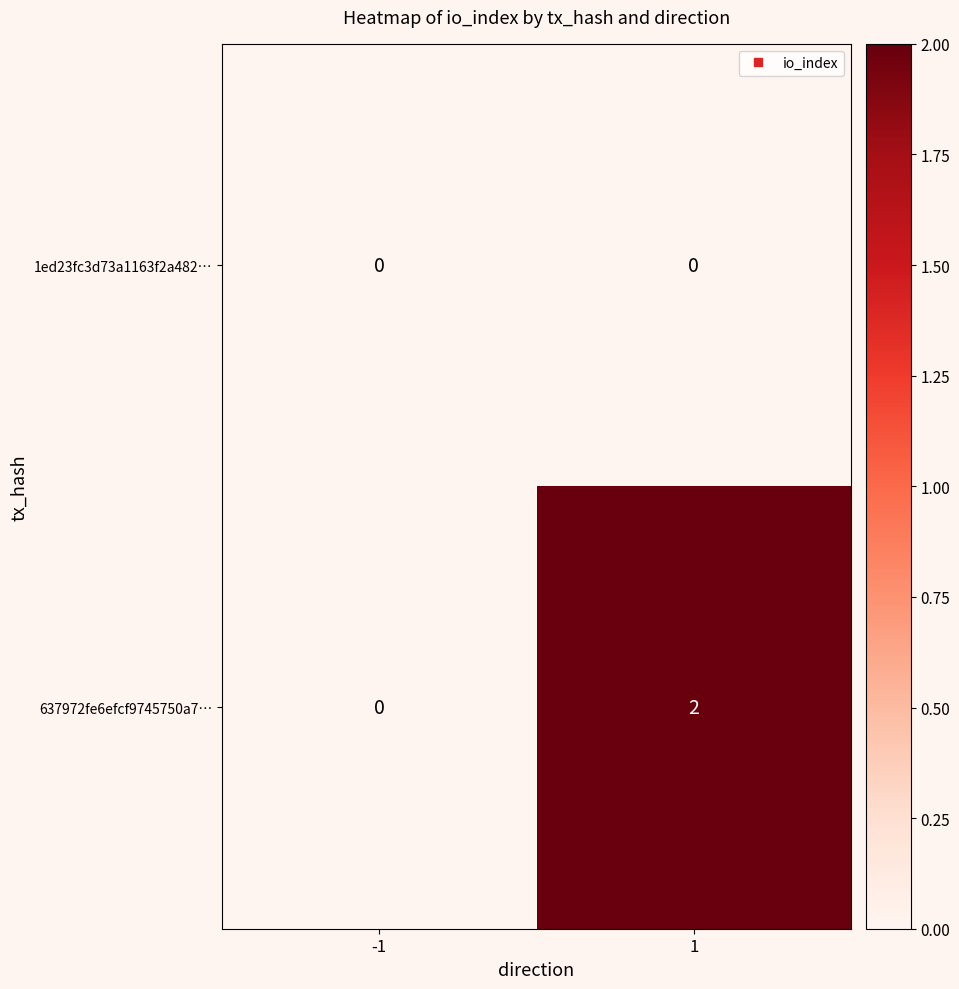

Between -1 and 1, which series saw the biggest shift?

637972fe6efcf9745750a7…